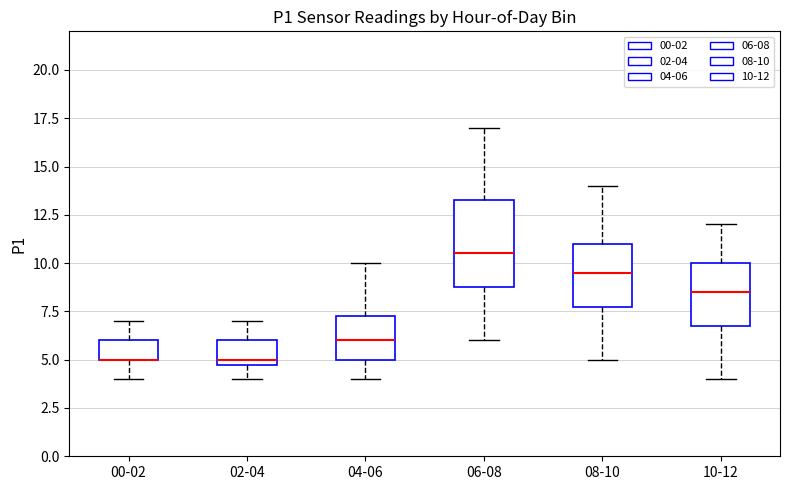

Reading left to right, transcribe this box plot: for each box, give where its median line is, the range the box spans, and where its two whiskers end, as read against the y-axis. The values are not printed on the chart, so give them approximately, as read against the axis.

00-02: median 5.0 (drawn on the box's lower edge), box 5.0 to 6.0, whiskers 4.0 to 7.0
02-04: median 5.0 (just above the box's lower edge), box 5.0 to 6.0, whiskers 4.0 to 7.0
04-06: median 6.0, box 5.0 to 7.5, whiskers 4.0 to 10.0
06-08: median 10.5, box 9.0 to 13.5, whiskers 6.0 to 17.0
08-10: median 9.5, box 8.0 to 11.0, whiskers 5.0 to 14.0
10-12: median 8.5, box 7.0 to 10.0, whiskers 4.0 to 12.0